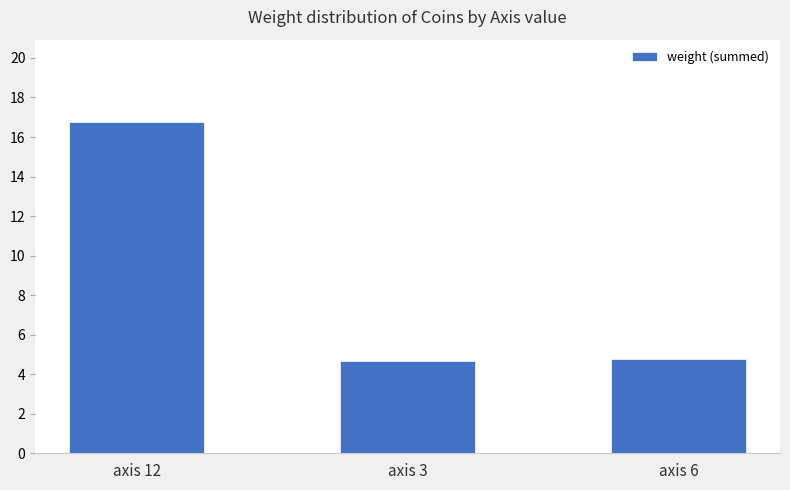

What is the average value?

8.7